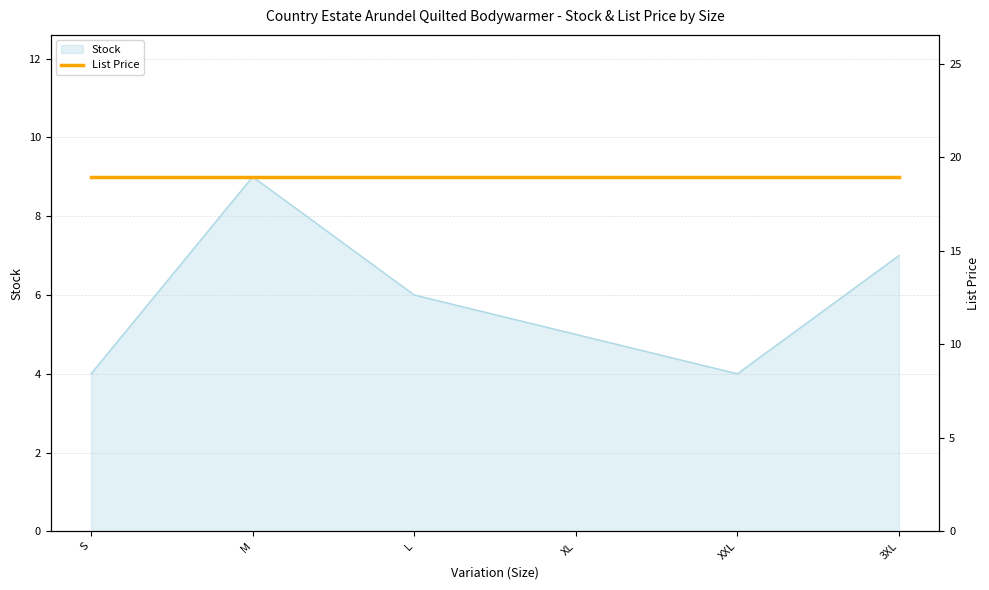

At which category does the data reach its first local peak?

M